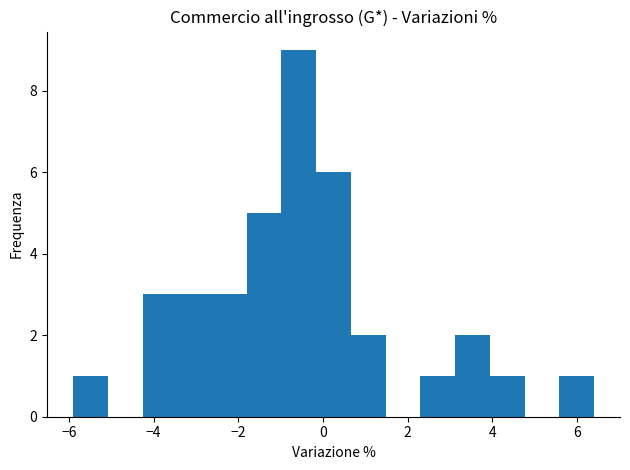

Reading left to right, list every bar in this chart as the range it spans on the x-axis followed by its height. Neither the bar edges nor the heights are printed on the chart, so give them approximately, as read against the axes.

-5.90 to -5.08: 1
-5.08 to -4.26: 0
-4.26 to -3.44: 3
-3.44 to -2.62: 3
-2.62 to -1.80: 3
-1.80 to -0.98: 5
-0.98 to -0.16: 9
-0.16 to 0.66: 6
0.66 to 1.48: 2
1.48 to 2.30: 0
2.30 to 3.12: 1
3.12 to 3.94: 2
3.94 to 4.76: 1
4.76 to 5.58: 0
5.58 to 6.40: 1